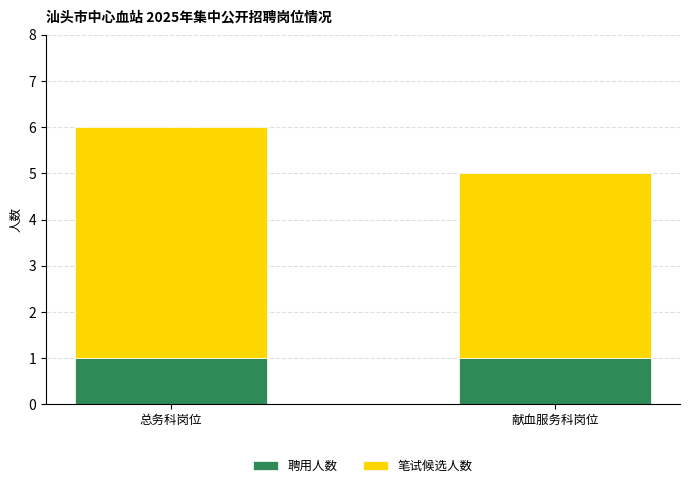

What are all the series names shown in the legend?

聘用人数, 笔试候选人数